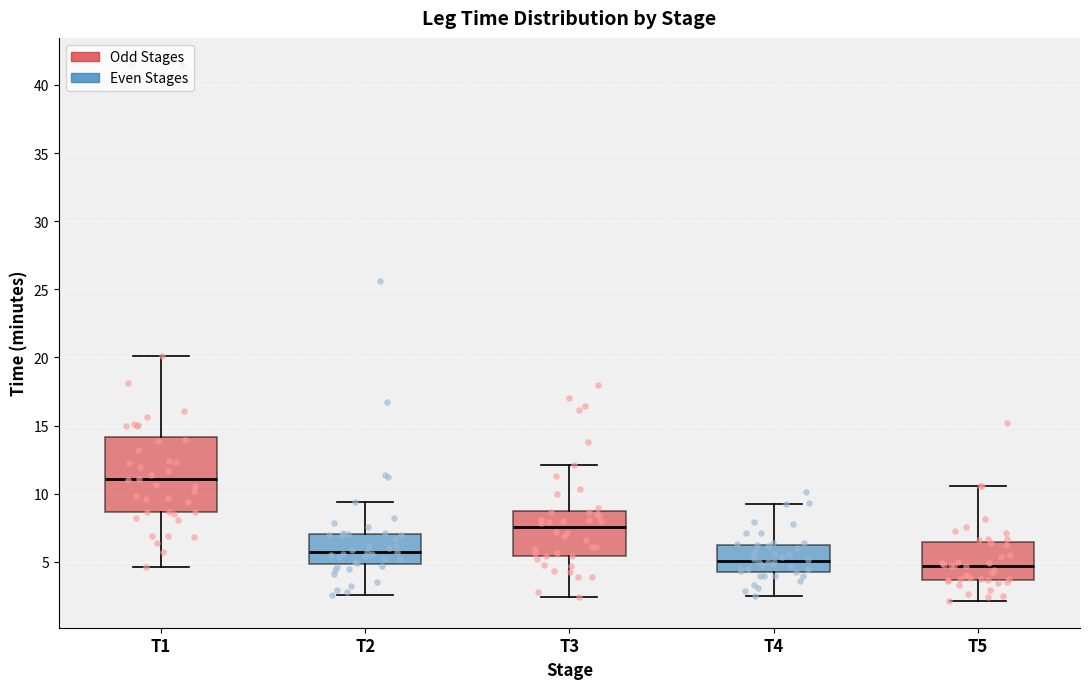

Reading left to right, read every box against the y-axis: the position of its median line, the range the box covers, and the ends of its whiskers. The values are not printed on the chart, so give them approximately, as read against the axis.

T1: median 11.0, box 8.5 to 14.0, whiskers 4.5 to 20.0
T2: median 5.5, box 5.0 to 7.0, whiskers 2.5 to 9.5
T3: median 7.5, box 5.5 to 8.5, whiskers 2.5 to 12.0
T4: median 5.0, box 4.5 to 6.5, whiskers 2.5 to 9.0
T5: median 4.5, box 3.5 to 6.5, whiskers 2.0 to 10.5